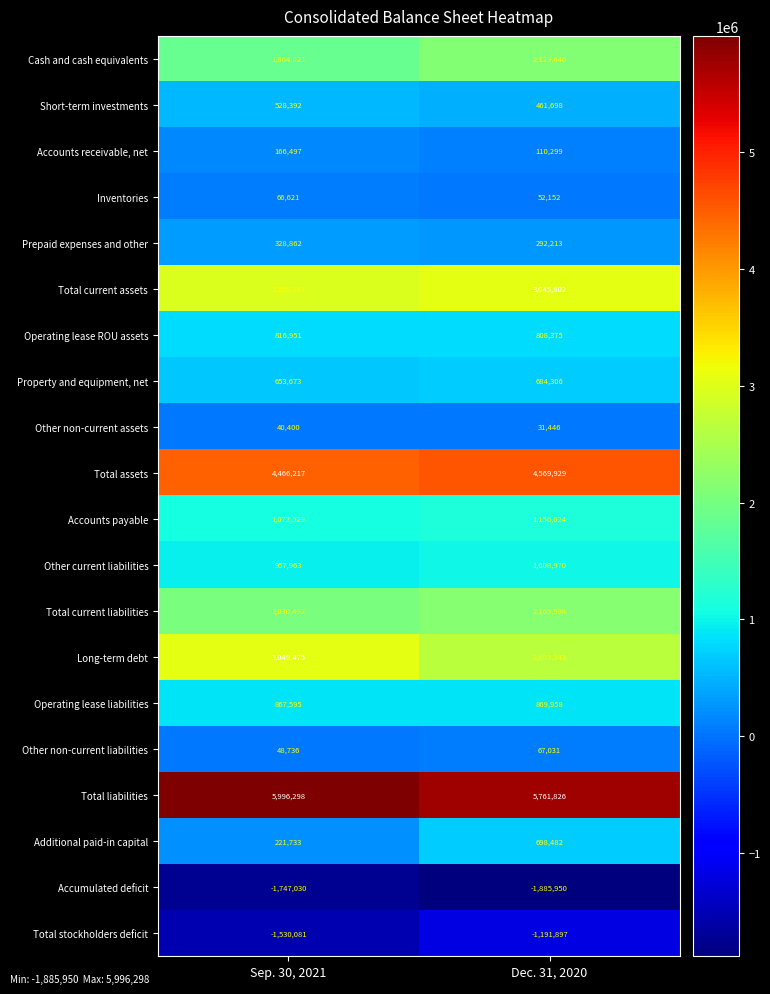

What is the sum of the Total liabilities values at Dec. 31, 2020 and Sep. 30, 2021?

11758124